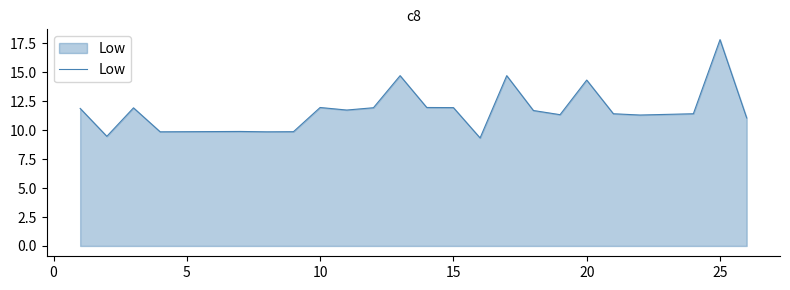

What is the maximum value shown in the chart?

17.8